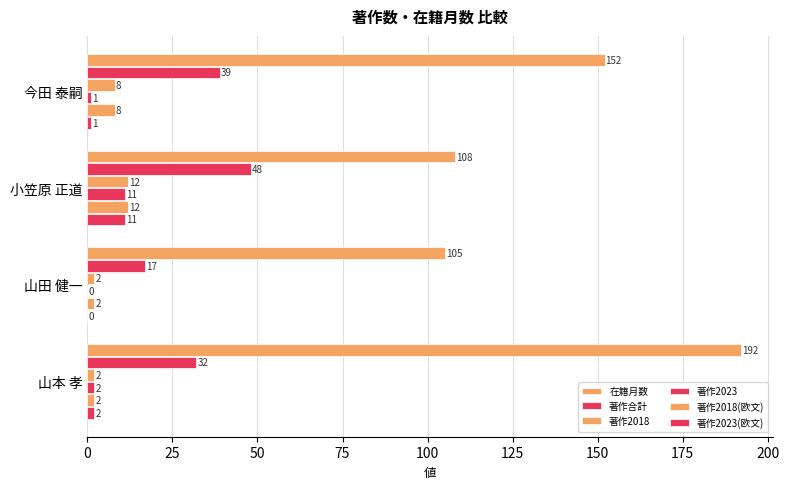

How many categories are shown in the chart?

4